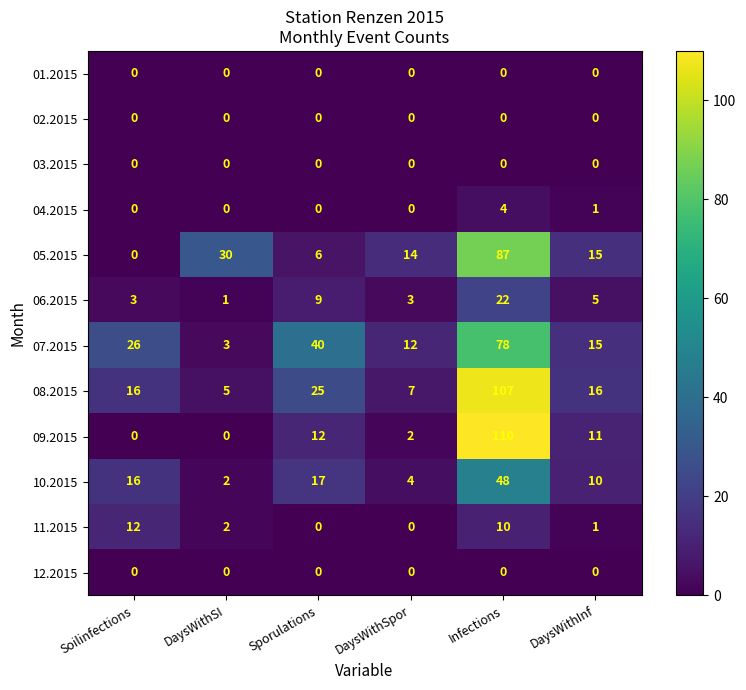

Which category has the highest value across all series?

Infections